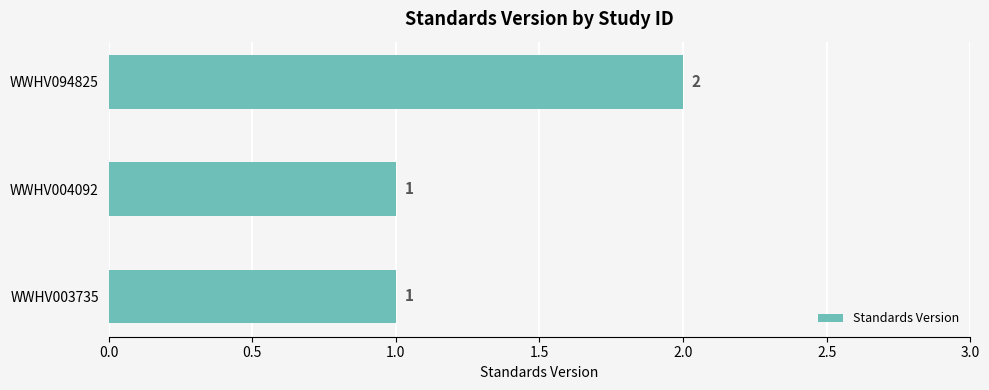

What is the sum of the values at WWHV003735 and WWHV094825?

3